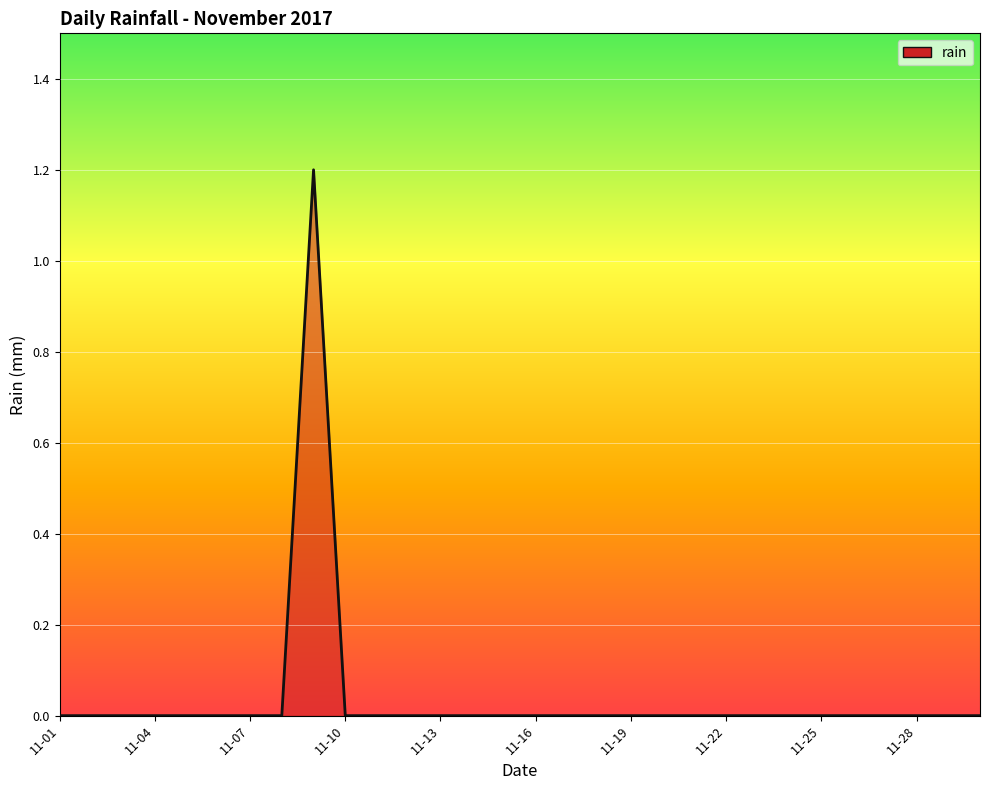

What is the greatest value displayed?

1.2